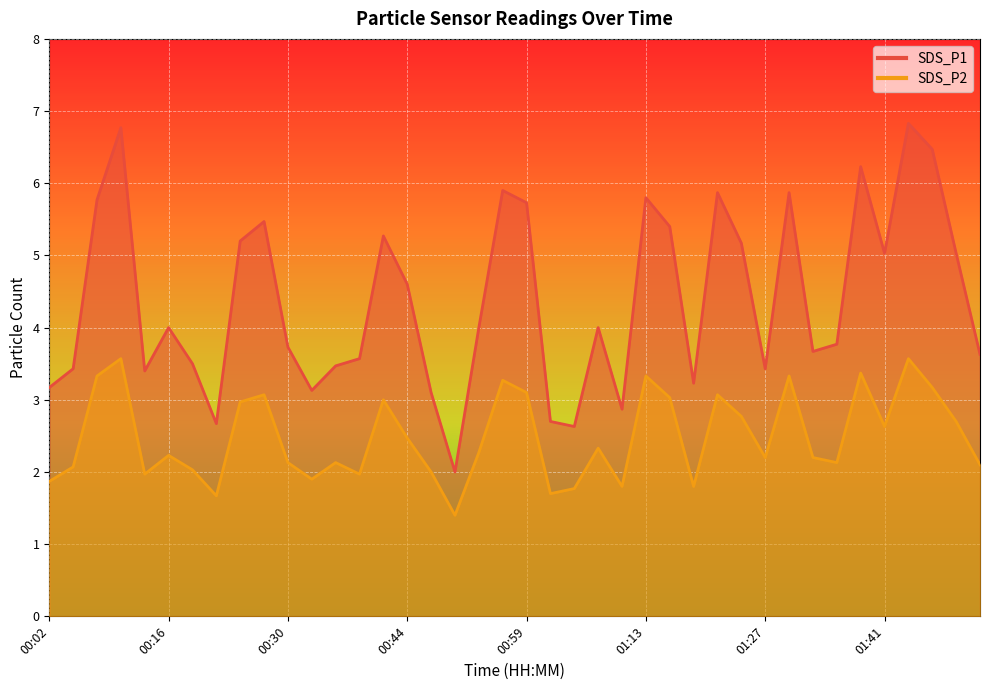

Reading left to right, list all the values displayed in this chart.

SDS_P1: 00:02=3.2	00:05=3.4	00:08=5.8	00:11=6.8	00:13=3.4	00:16=4.0	00:19=3.5	00:22=2.7	00:25=5.2	00:28=5.5	00:30=3.7	00:33=3.1	00:36=3.5	00:39=3.6	00:42=5.3	00:44=4.6	00:47=3.1	00:50=2.0	00:53=4.0	00:56=5.9	00:59=5.7	01:01=2.7	01:04=2.6	01:07=4.0	01:10=2.9	01:13=5.8	01:16=5.4	01:18=3.2	01:21=5.9	01:24=5.2	01:27=3.4	01:30=5.9	01:33=3.7	01:35=3.8	01:38=6.2	01:41=5.0	01:44=6.8	01:47=6.5	01:49=5.0	01:52=3.6
SDS_P2: 00:02=1.9	00:05=2.1	00:08=3.3	00:11=3.6	00:13=2.0	00:16=2.2	00:19=2.0	00:22=1.7	00:25=3.0	00:28=3.1	00:30=2.1	00:33=1.9	00:36=2.1	00:39=2.0	00:42=3.0	00:44=2.5	00:47=2.0	00:50=1.4	00:53=2.3	00:56=3.3	00:59=3.1	01:01=1.7	01:04=1.8	01:07=2.3	01:10=1.8	01:13=3.3	01:16=3.0	01:18=1.8	01:21=3.1	01:24=2.8	01:27=2.2	01:30=3.3	01:33=2.2	01:35=2.1	01:38=3.4	01:41=2.6	01:44=3.6	01:47=3.2	01:49=2.7	01:52=2.1